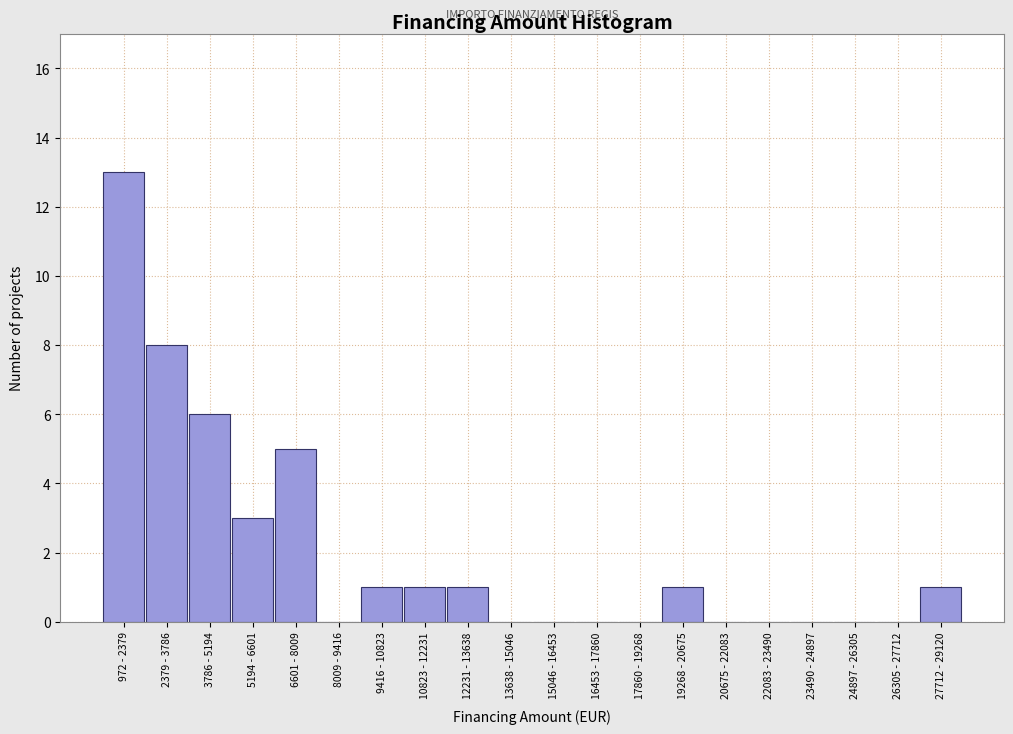

Reading right to left, extract all data points from this chart.

27712 - 29120=1	26305 - 27712=0	24897 - 26305=0	23490 - 24897=0	22083 - 23490=0	20675 - 22083=0	19268 - 20675=1	17860 - 19268=0	16453 - 17860=0	15046 - 16453=0	13638 - 15046=0	12231 - 13638=1	10823 - 12231=1	9416 - 10823=1	8009 - 9416=0	6601 - 8009=5	5194 - 6601=3	3786 - 5194=6	2379 - 3786=8	972 - 2379=13